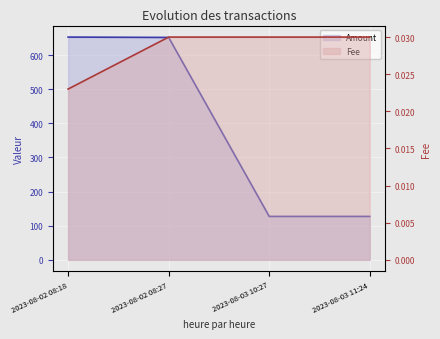

How many distinct data groups are displayed?

2